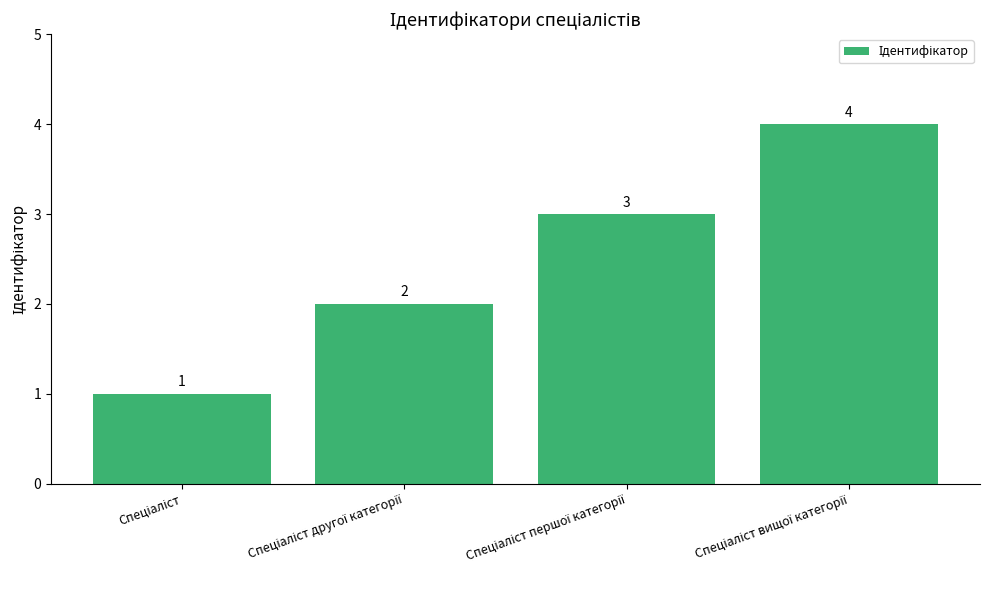

What is the maximum value shown in the chart?

4